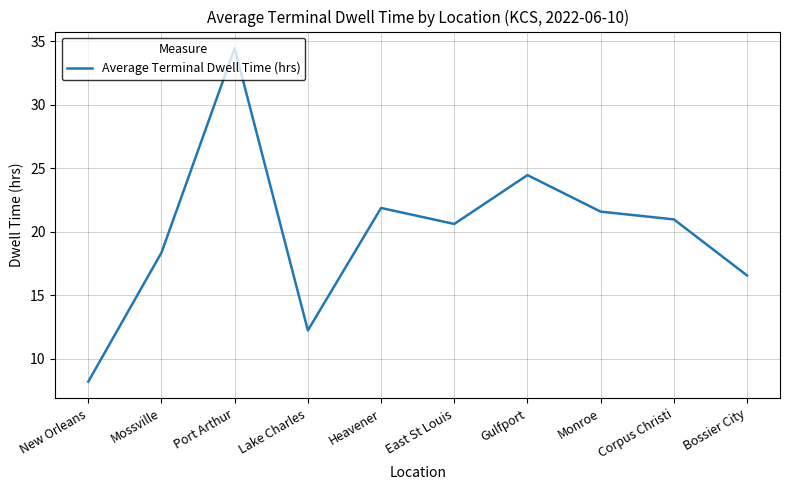

The chart shows a value of 10.3 at Bossier City. True or false?

False